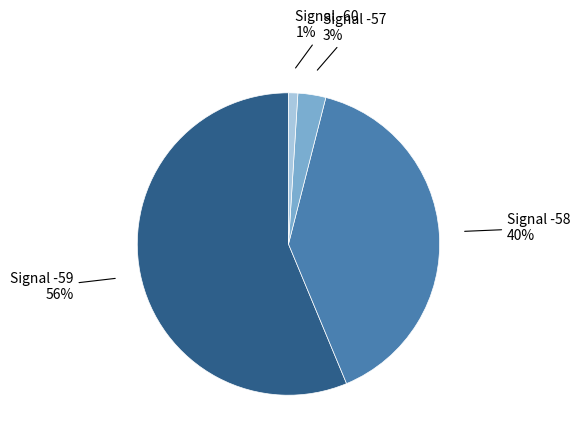

How many segments does this pie chart have?

4